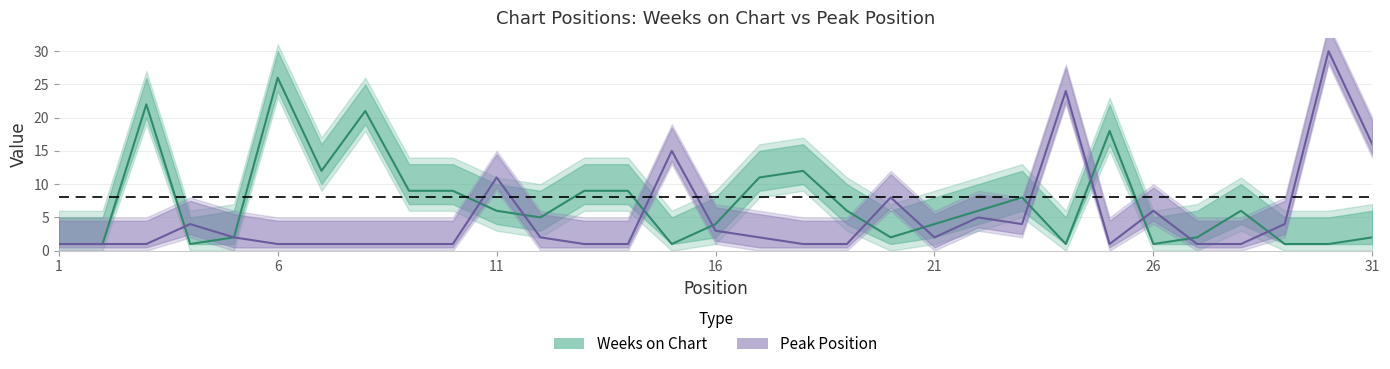

What are all the series names shown in the legend?

Weeks on Chart, Peak Position